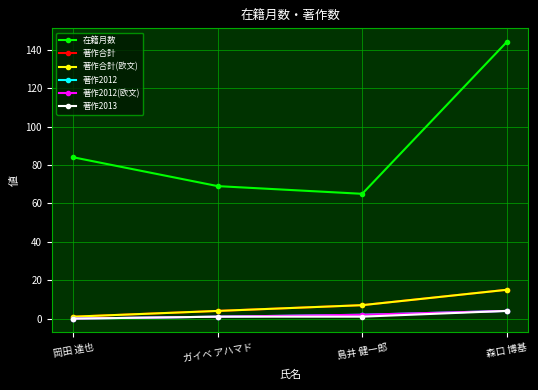

List the series in order of their peak value, highest first.

在籍月数, 著作合計, 著作合計(欧文), 著作2012, 著作2012(欧文), 著作2013